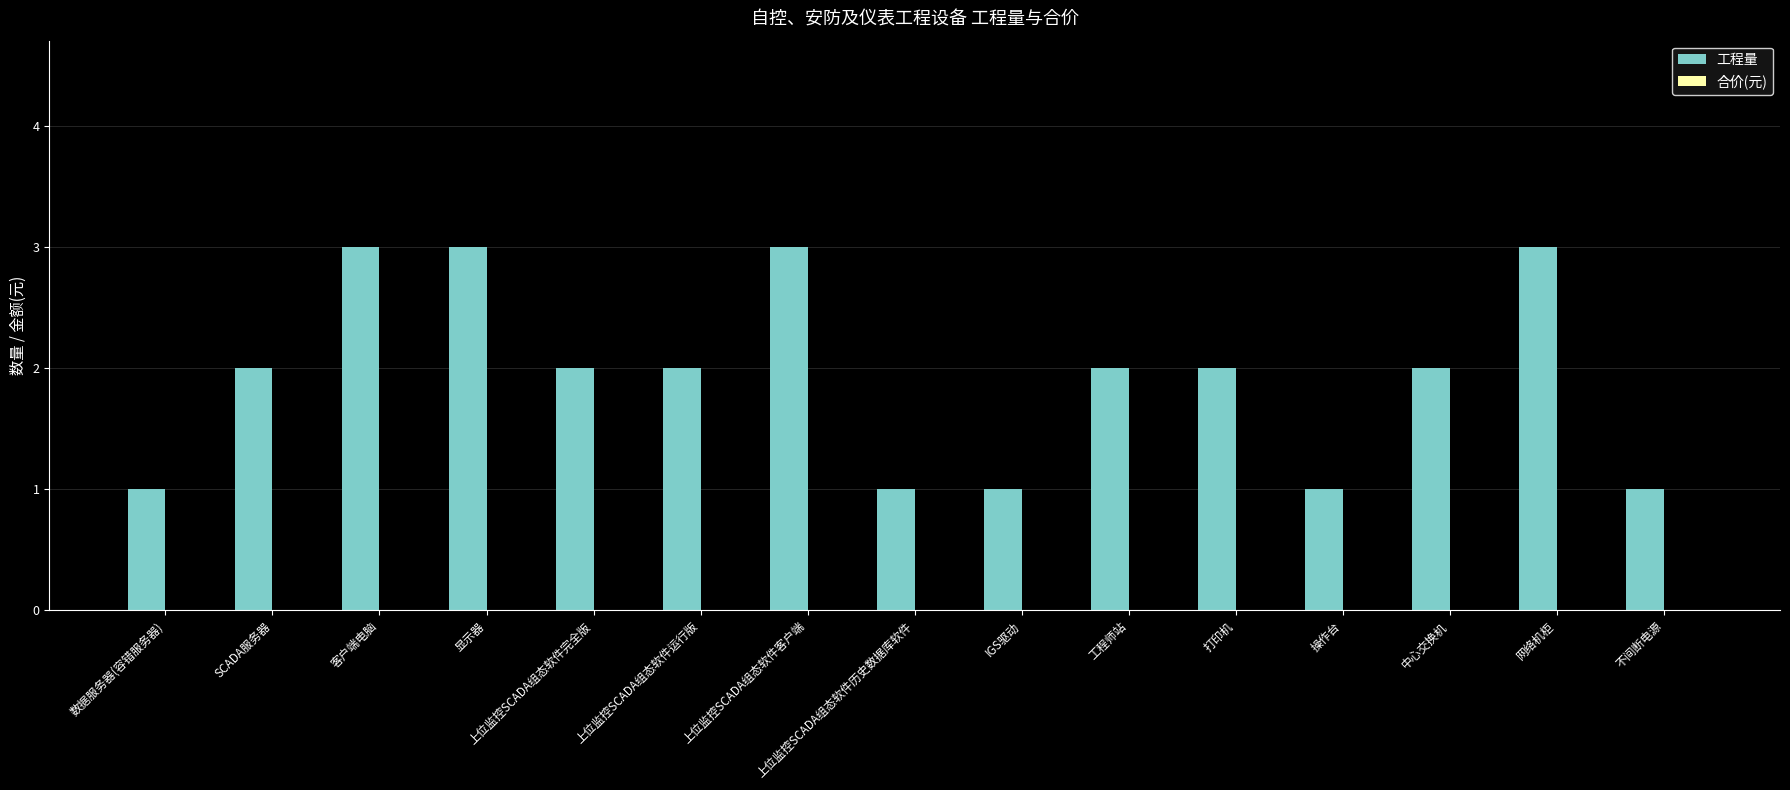

What is the ratio of the value at 显示器 to the value at 工程师站?

1.5